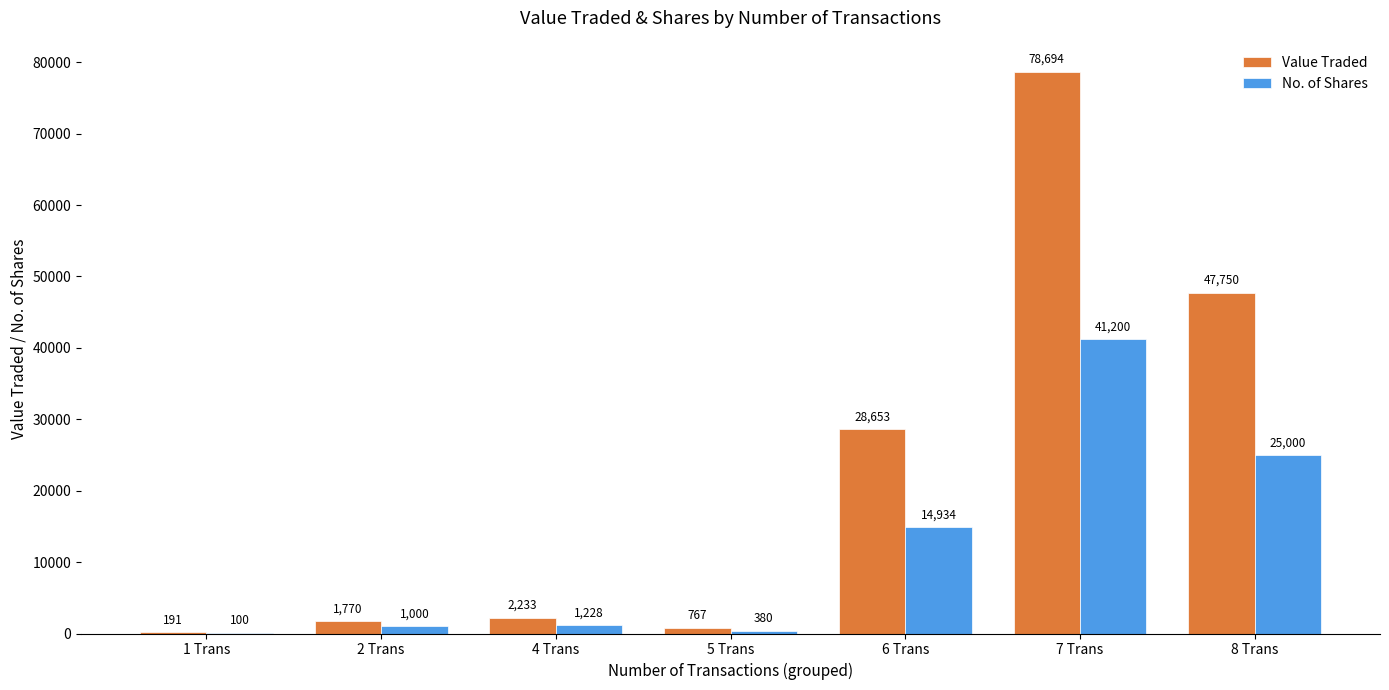

The value of Value Traded at 6 Trans is 40581. True or false?

False